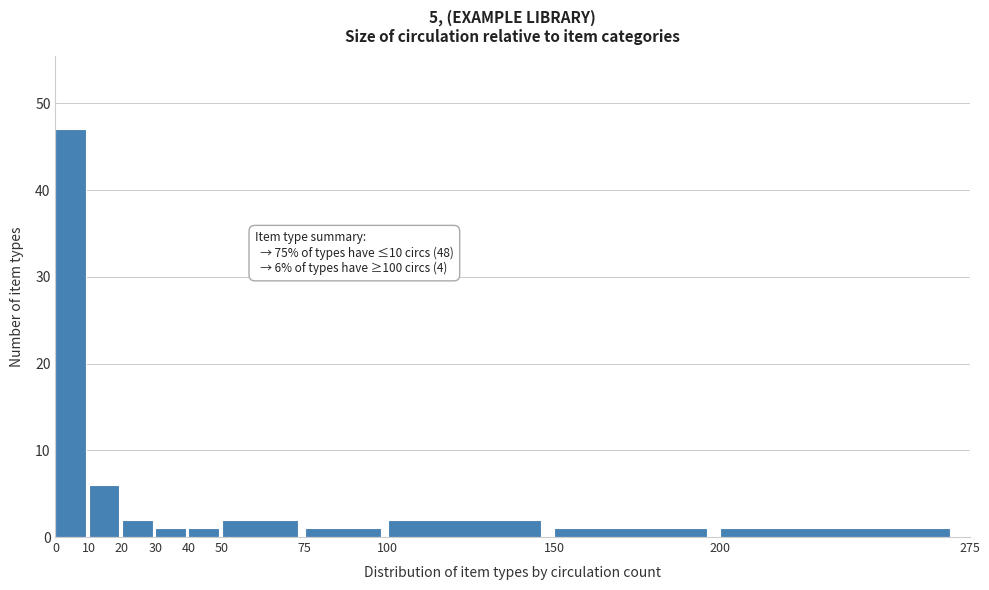

Over which range of the x-axis is the bar tallest?

0 to 10